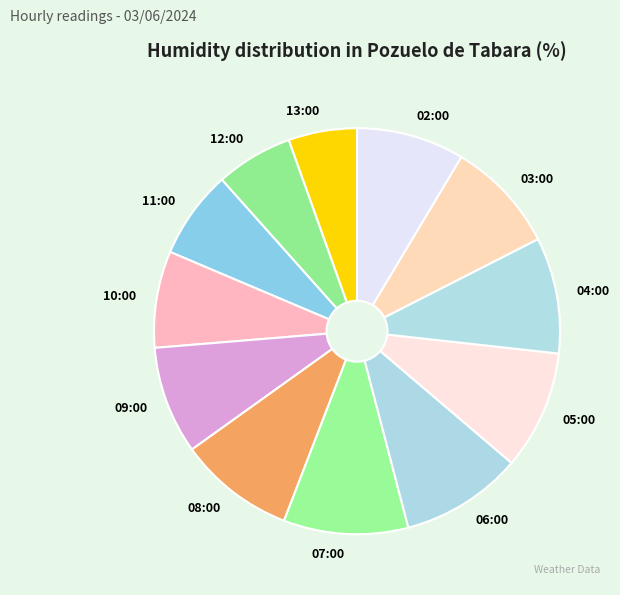

Rank the categories by value from highest to lowest.

07:00, 06:00, 05:00, 08:00, 04:00, 03:00, 09:00, 02:00, 10:00, 11:00, 12:00, 13:00